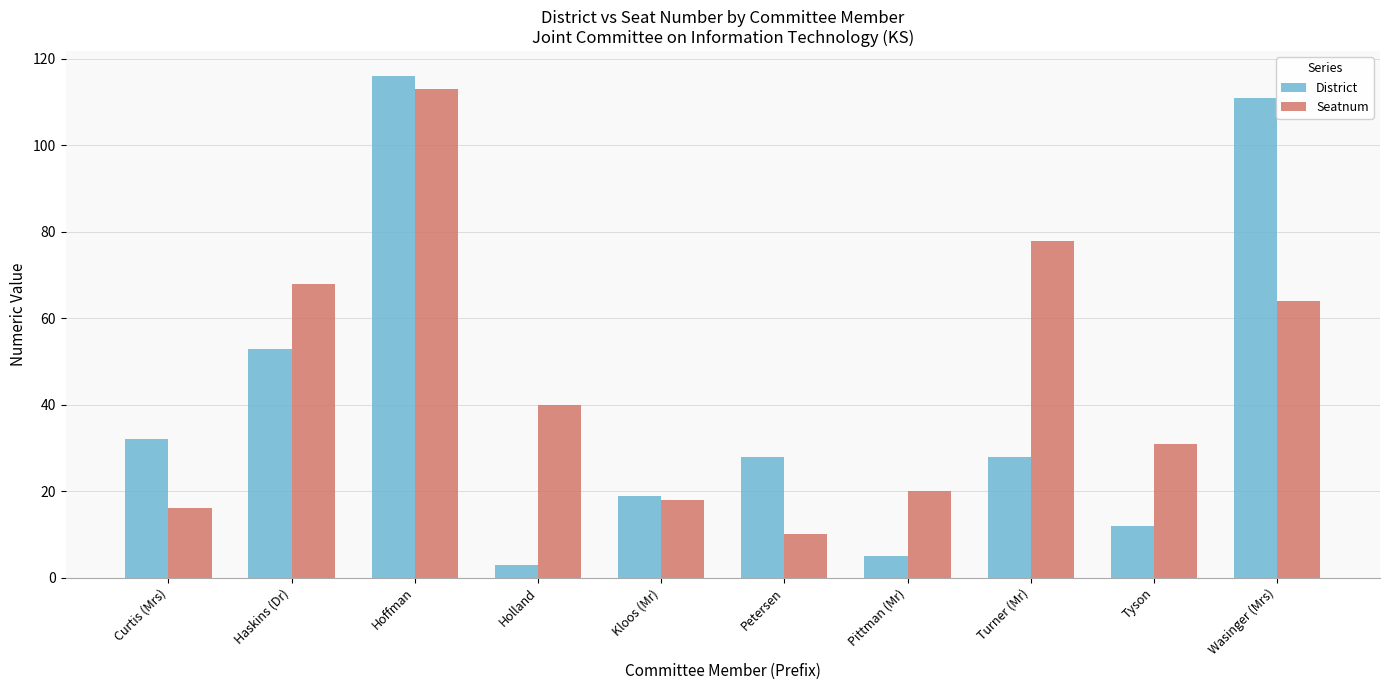

How many categories are shown in the chart?

10